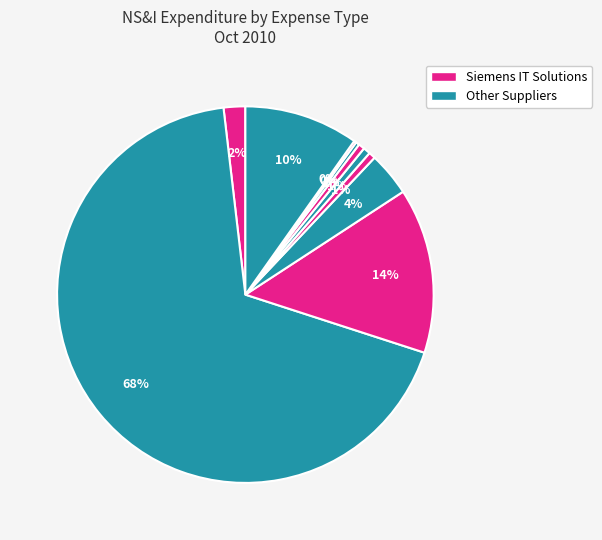

Count the number of slices in the pie.

9